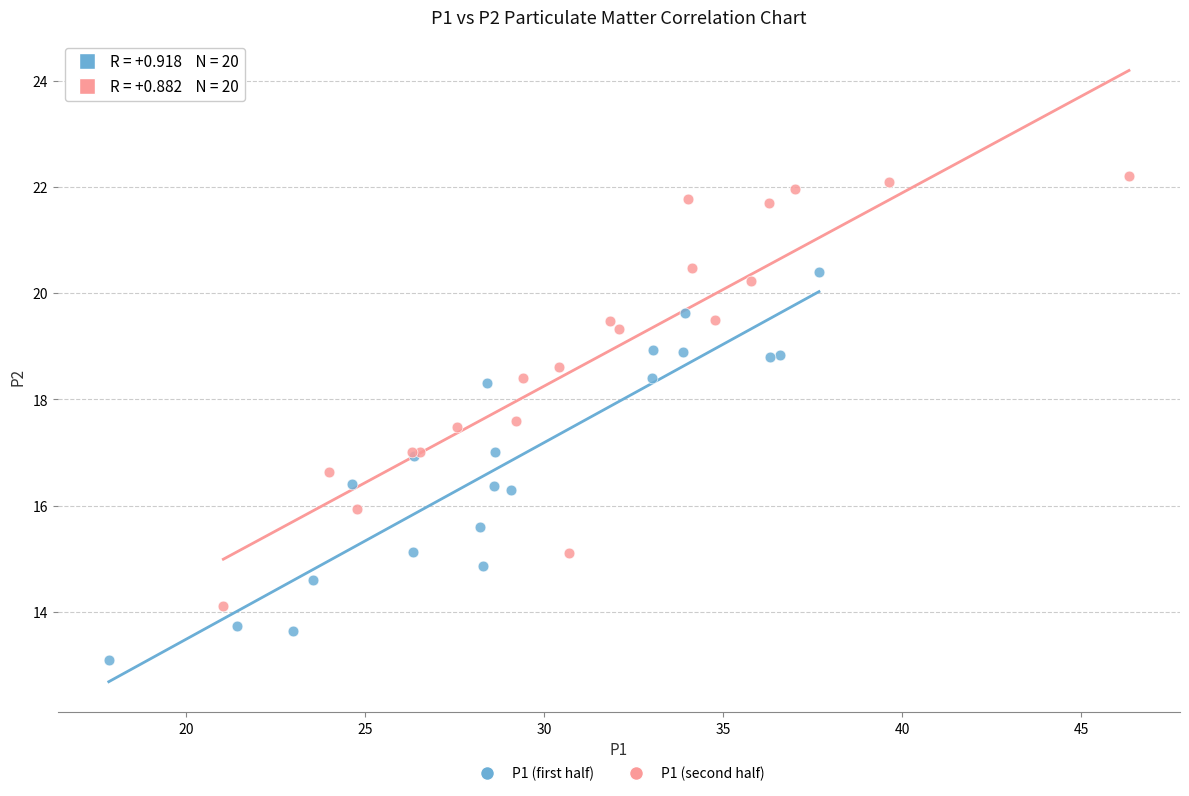

What are all the series names shown in the legend?

P1 (first half), P1 (second half)